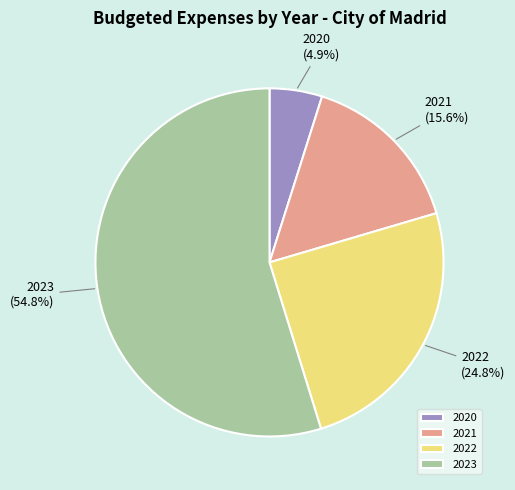

Which category accounts for the majority?

2023